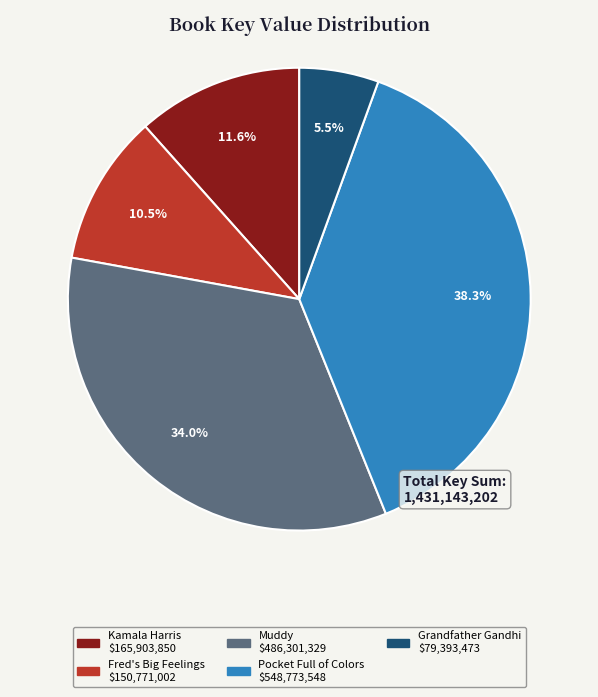

Is Muddy the majority of the pie?

No